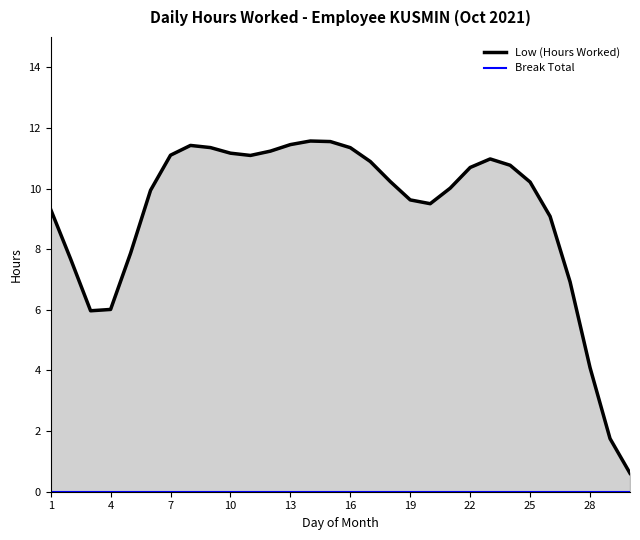

At how many categories does at least one series exceed 7?

24